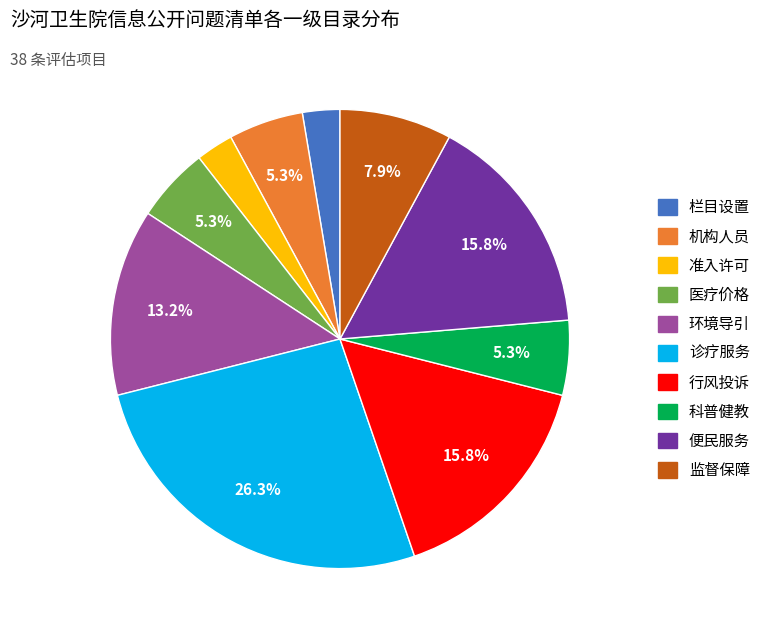

What is the ratio of the value at 医疗价格 to the value at 栏目设置?

2.0